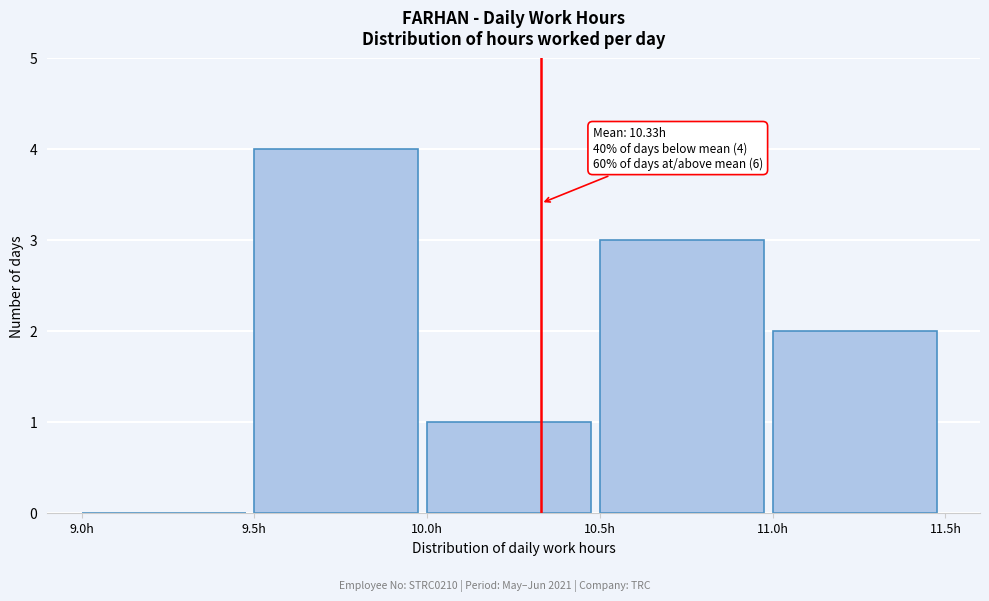

Over which range of the x-axis is the bar tallest?

9.5 to 10.0